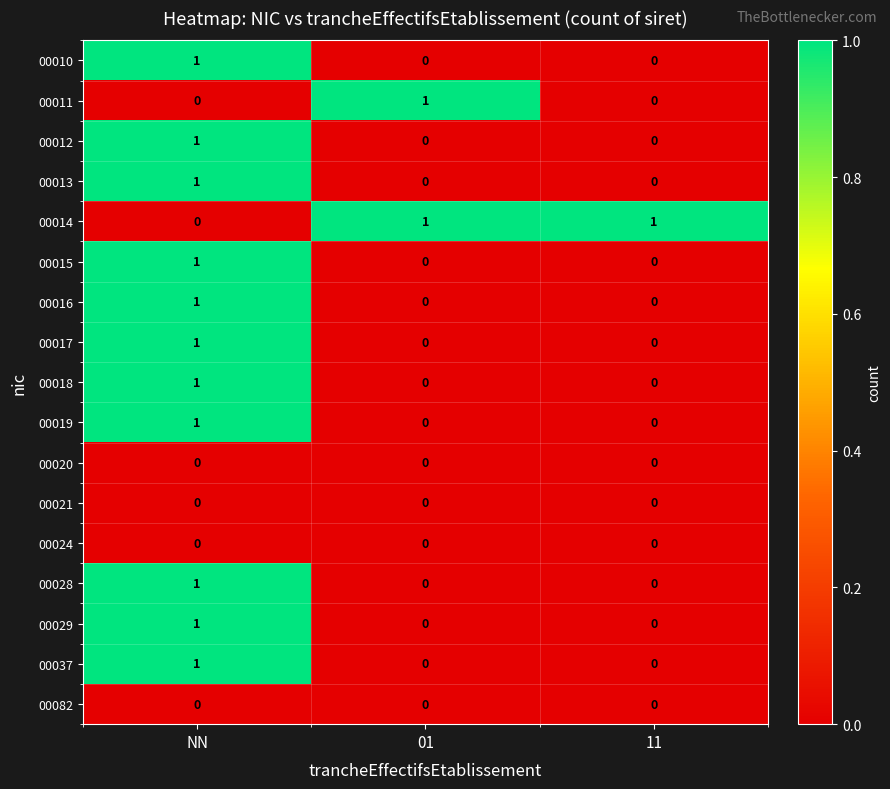

Which series changed the most between 01 and 11?

row_1